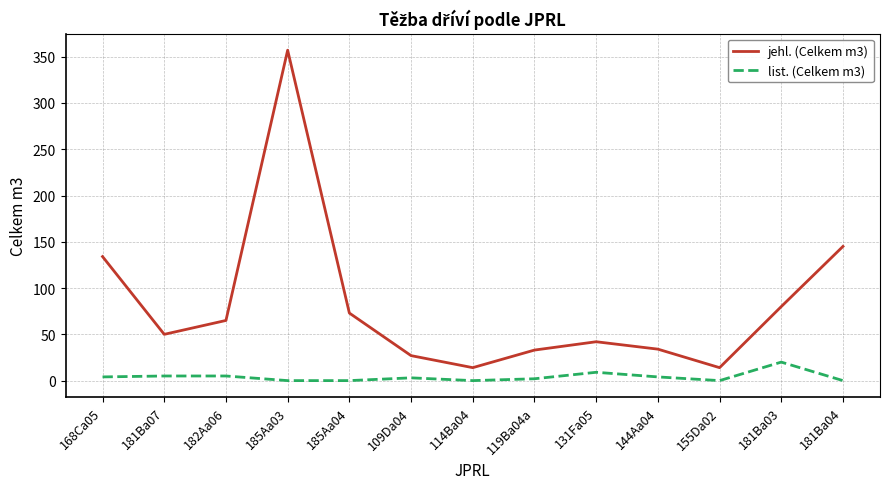

Rank the series by their average value, from highest to lowest.

jehl. (Celkem m3), list. (Celkem m3)